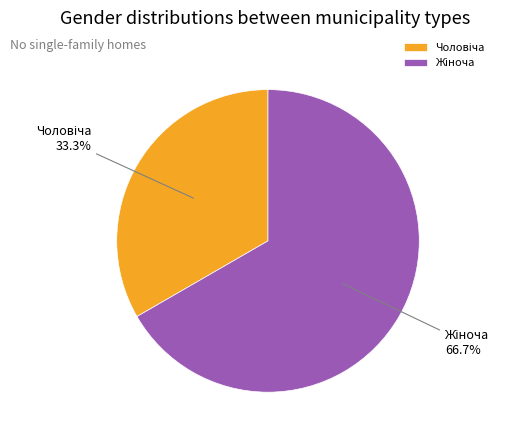

Does any single category account for the majority?

Yes